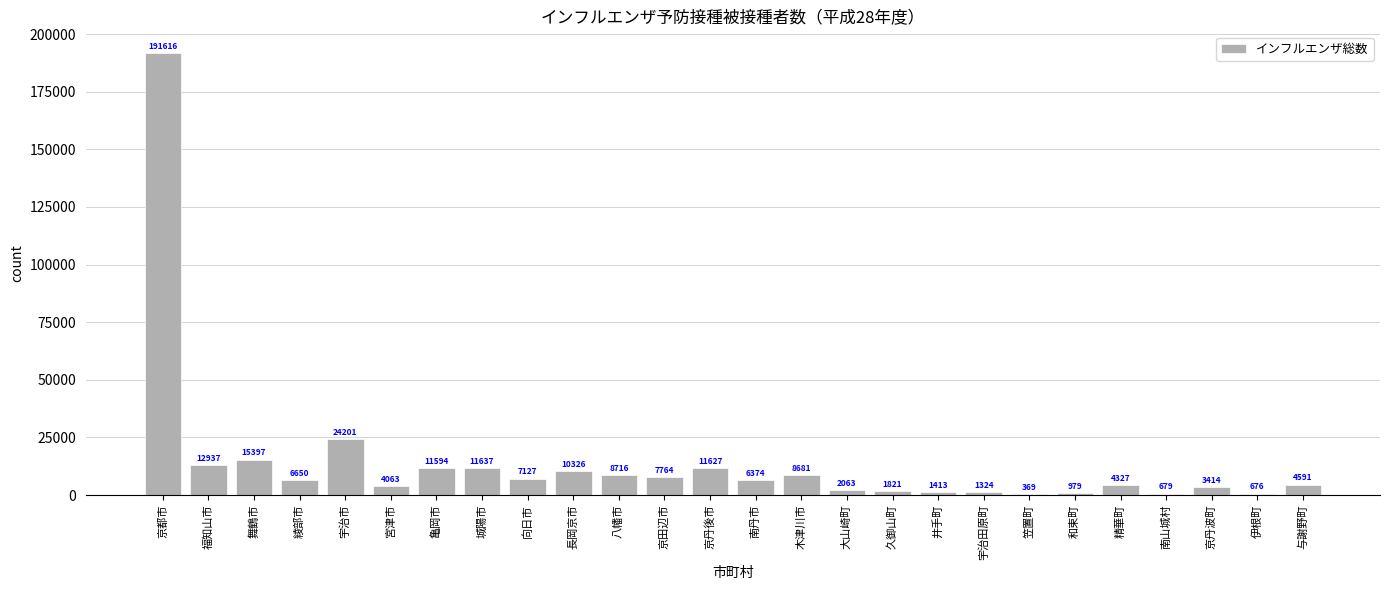

Reading left to right, transcribe all the data shown in this chart.

京都市=191616	福知山市=12937	舞鶴市=15397	綾部市=6650	宇治市=24201	宮津市=4063	亀岡市=11594	城陽市=11637	向日市=7127	長岡京市=10326	八幡市=8716	京田辺市=7764	京丹後市=11627	南丹市=6374	木津川市=8681	大山崎町=2063	久御山町=1821	井手町=1413	宇治田原町=1324	笠置町=369	和束町=979	精華町=4327	南山城村=679	京丹波町=3414	伊根町=676	与謝野町=4591